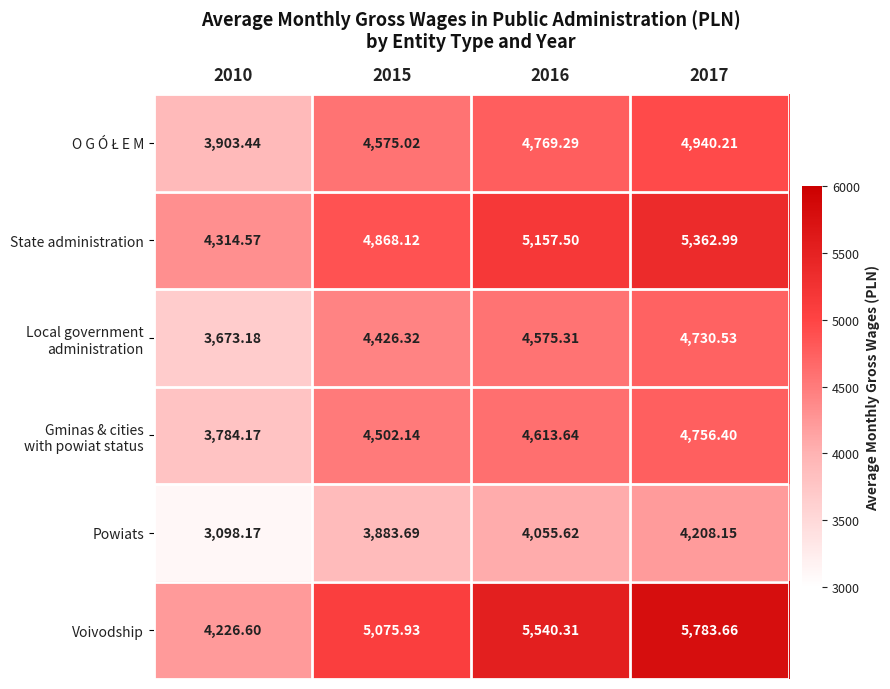

What is the smallest value displayed?

3098.2